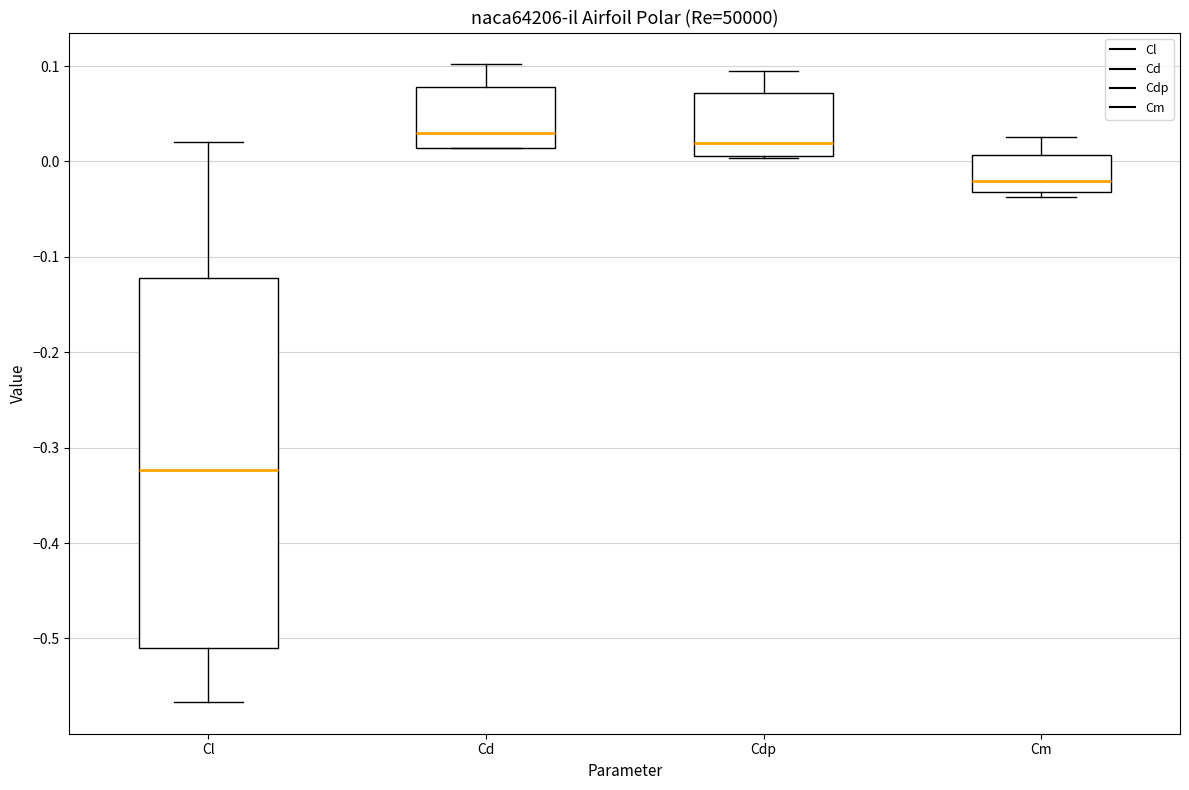

Comparing the boxes themselves (not the whiskers), which one is the tallest?

Cl